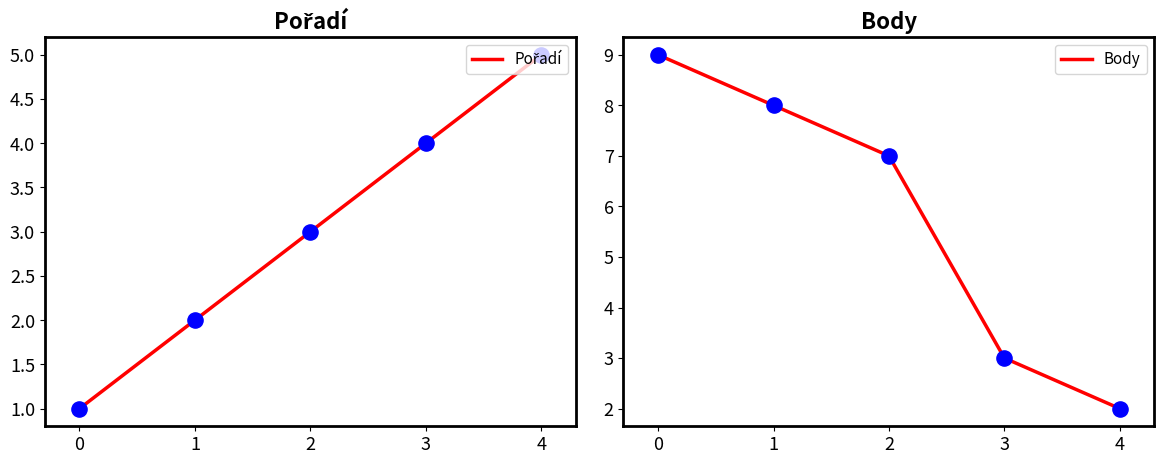

Which series has the widest spread of Y values?

Body